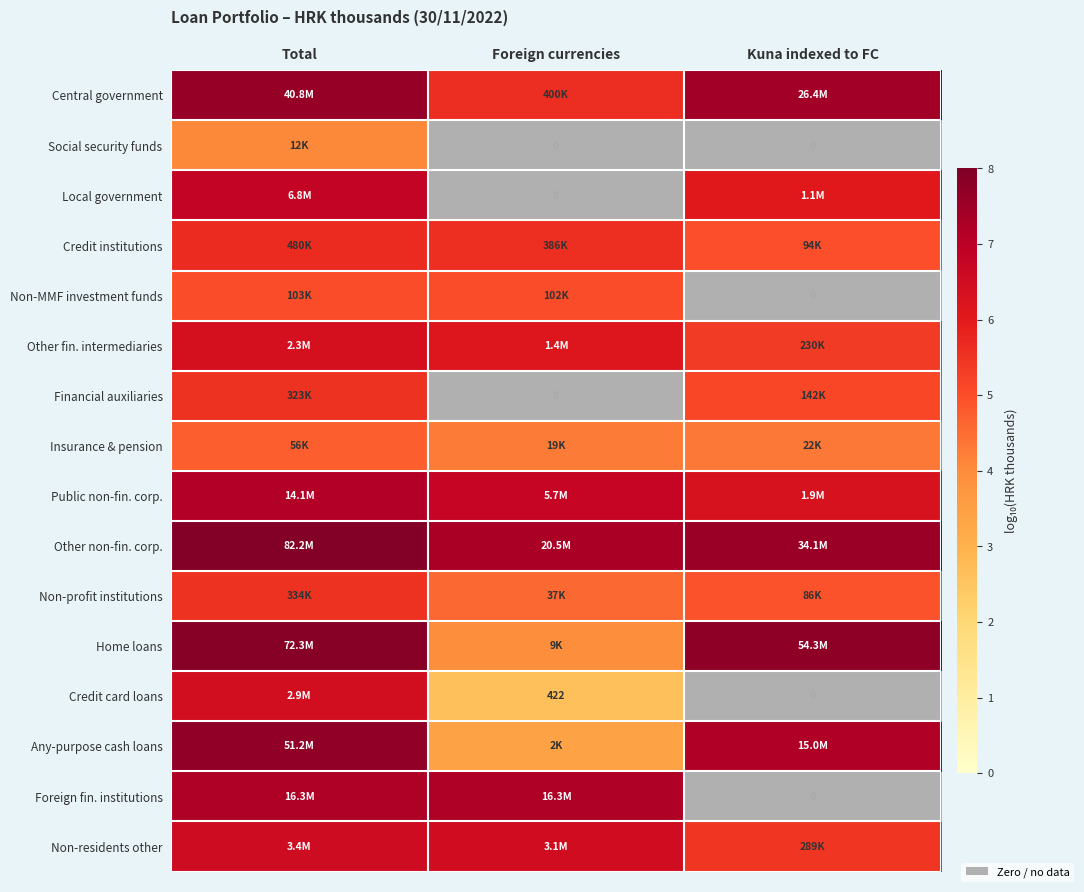

At which category does the chart reach its minimum across all series?

Foreign currencies